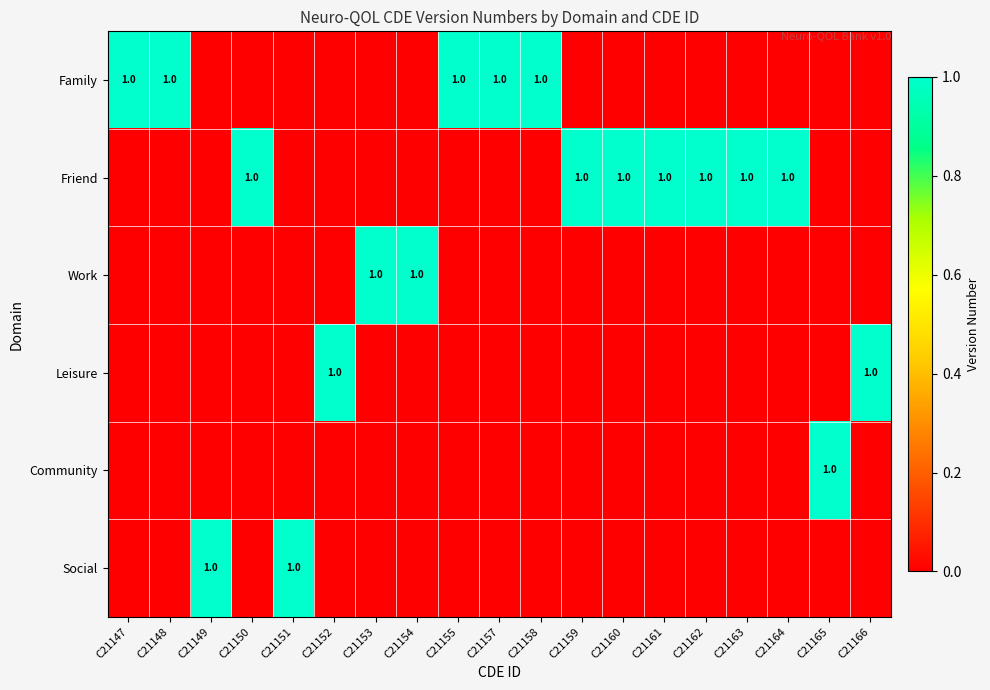

What is the spread (max minus min) of values at C21165?

1